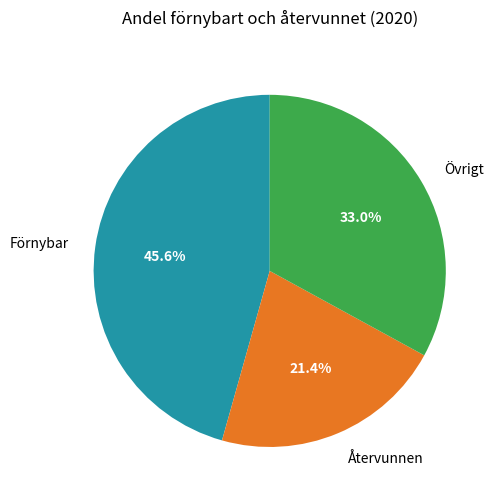

The Återvunnen slice represents 21% of the pie. True or false?

True